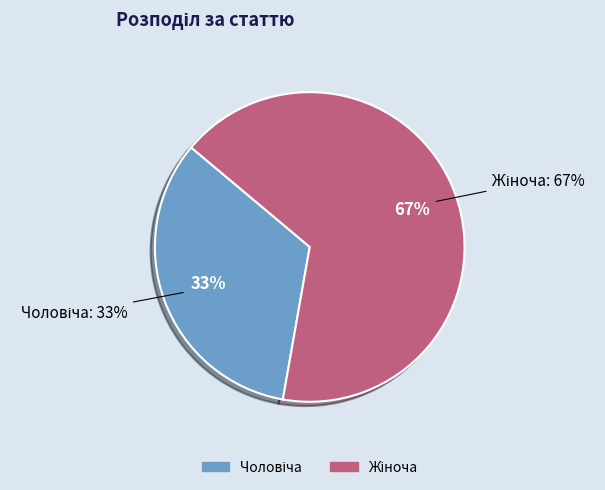

To the nearest percent, what portion does Жіноча represent?

67%